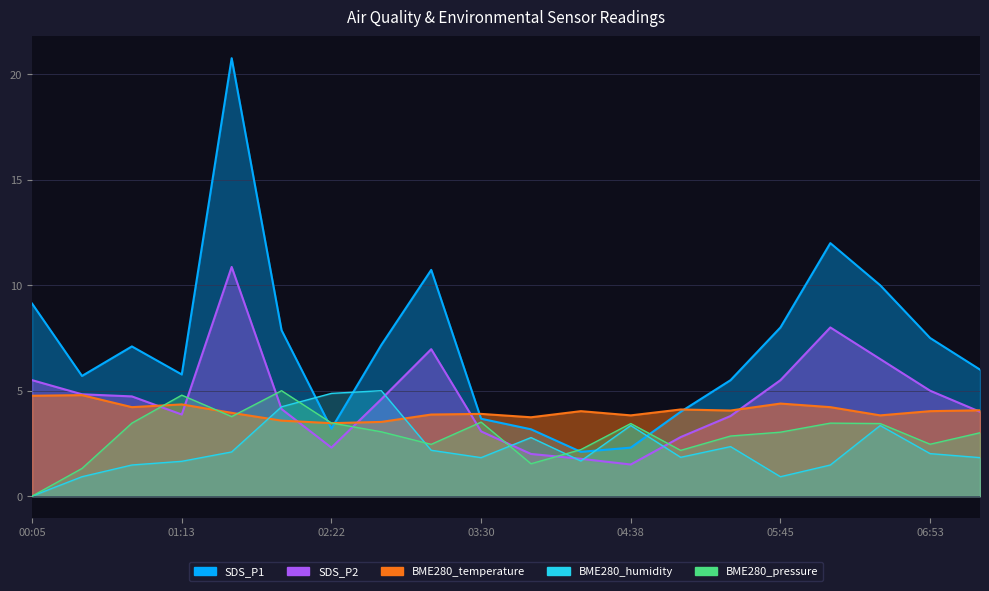

Reading left to right, list all the values displayed in this chart.

SDS_P1: 9.1	5.7	7.1	5.8	20.8	7.9	3.2	7.2	10.7	3.7	3.2	2.1	2.3	4.0	5.5	8.0	12.0	10.0	7.5	6.0
SDS_P2: 5.5	4.8	4.7	3.9	10.9	4.1	2.3	4.6	7.0	3.1	2.0	1.8	1.5	2.8	3.8	5.5	8.0	6.5	5.0	4.0
BME280_temperature: 4.8	4.8	4.2	4.3	4.0	3.6	3.5	3.5	3.9	3.9	3.7	4.0	3.8	4.1	4.1	4.4	4.2	3.8	4.0	4.1
BME280_humidity: 0.0	0.9	1.5	1.7	2.1	4.2	4.9	5.0	2.2	1.8	2.8	1.7	3.3	1.8	2.3	0.9	1.5	3.3	2.0	1.8
BME280_pressure: 0.0	1.3	3.5	4.8	3.8	5.0	3.5	3.1	2.5	3.5	1.5	2.2	3.4	2.2	2.9	3.0	3.5	3.4	2.5	3.0